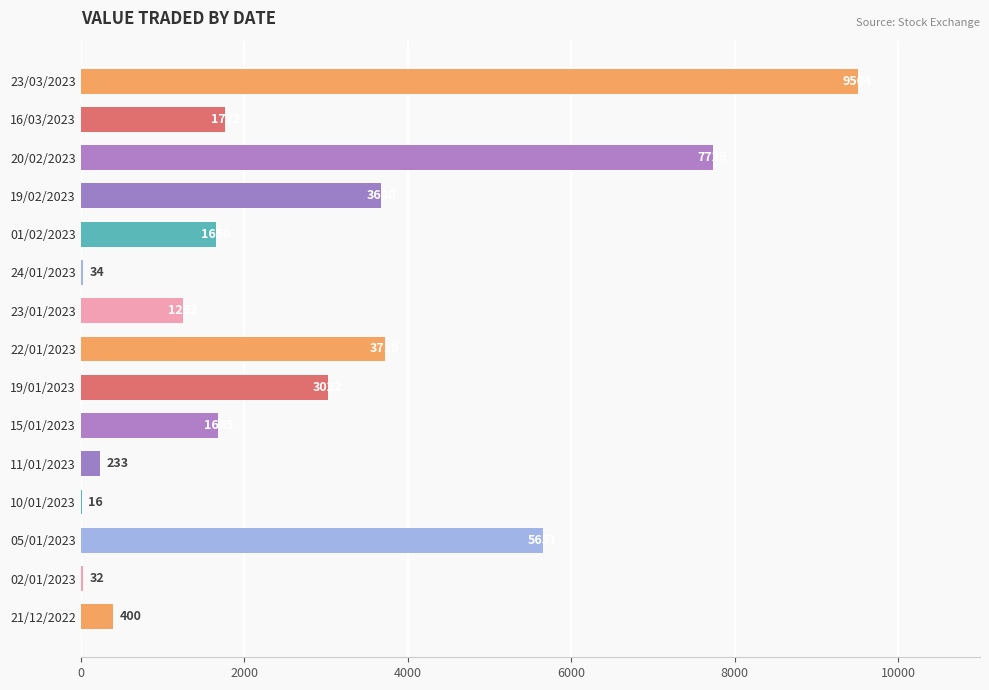

At which label is the value closest to 4760?

05/01/2023